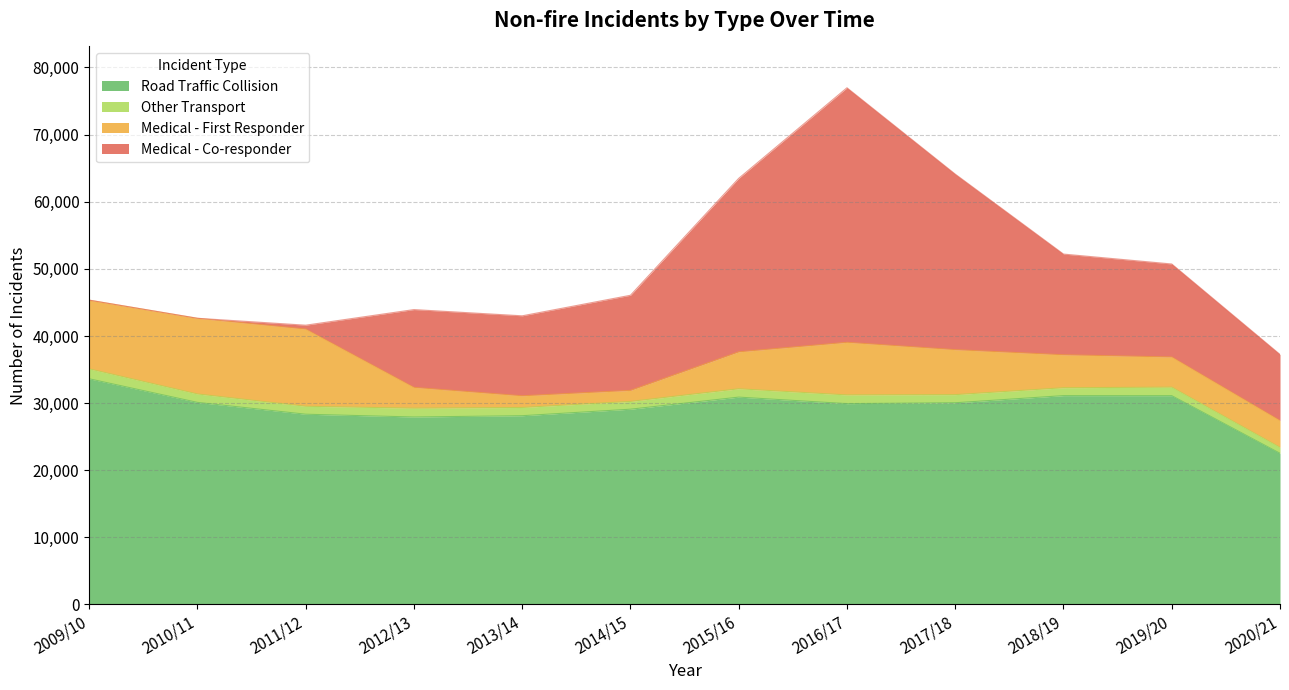

Does the chart have visible grid lines?

Yes